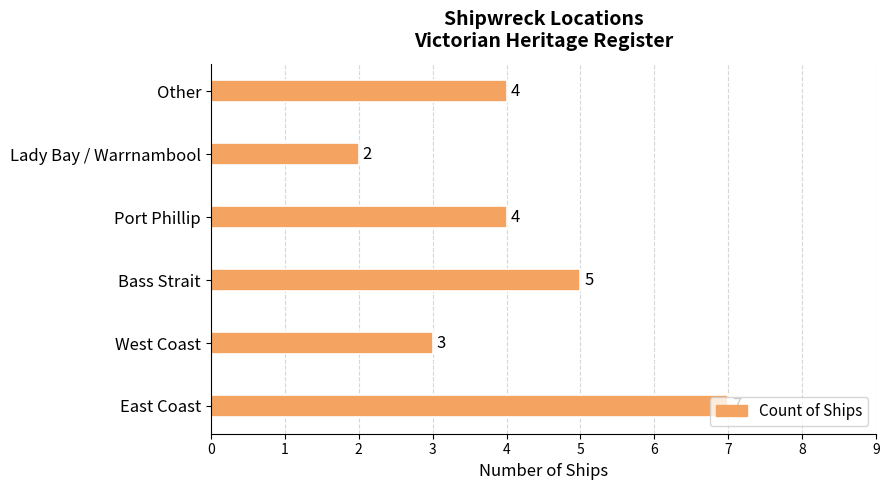

What is the difference between the second highest and minimum values?

3